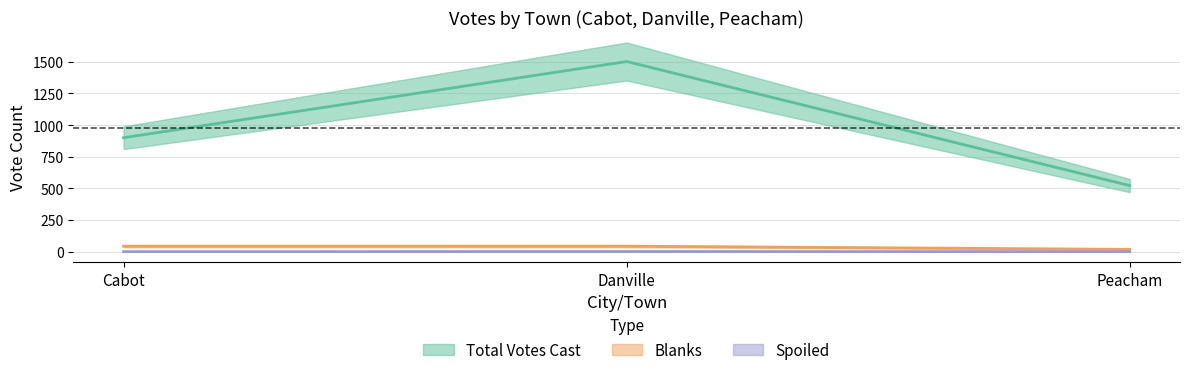

What position from the left is Peacham?

3